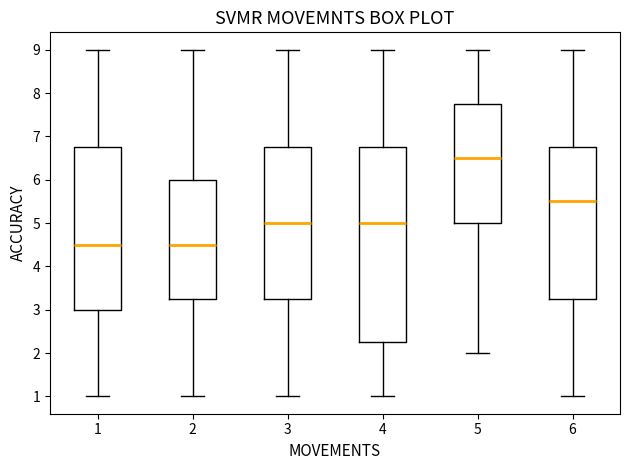

Reading left to right, transcribe this box plot: for each box, give where its median line is, the range the box spans, and where its two whiskers end, as read against the y-axis. The values are not printed on the chart, so give them approximately, as read against the axis.

1: median 4.5, box 3.0 to 6.8, whiskers 1.0 to 9.0
2: median 4.5, box 3.3 to 6.0, whiskers 1.0 to 9.0
3: median 5.0, box 3.3 to 6.8, whiskers 1.0 to 9.0
4: median 5.0, box 2.3 to 6.8, whiskers 1.0 to 9.0
5: median 6.5, box 5.0 to 7.8, whiskers 2.0 to 9.0
6: median 5.5, box 3.3 to 6.8, whiskers 1.0 to 9.0